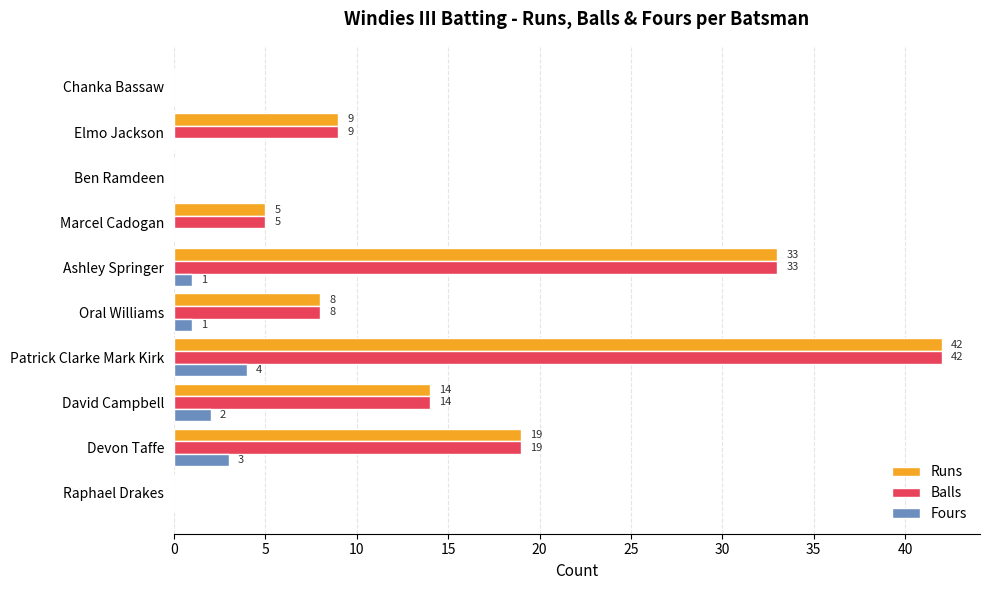

At which category is the sum across all series the highest?

Patrick Clarke Mark Kirk